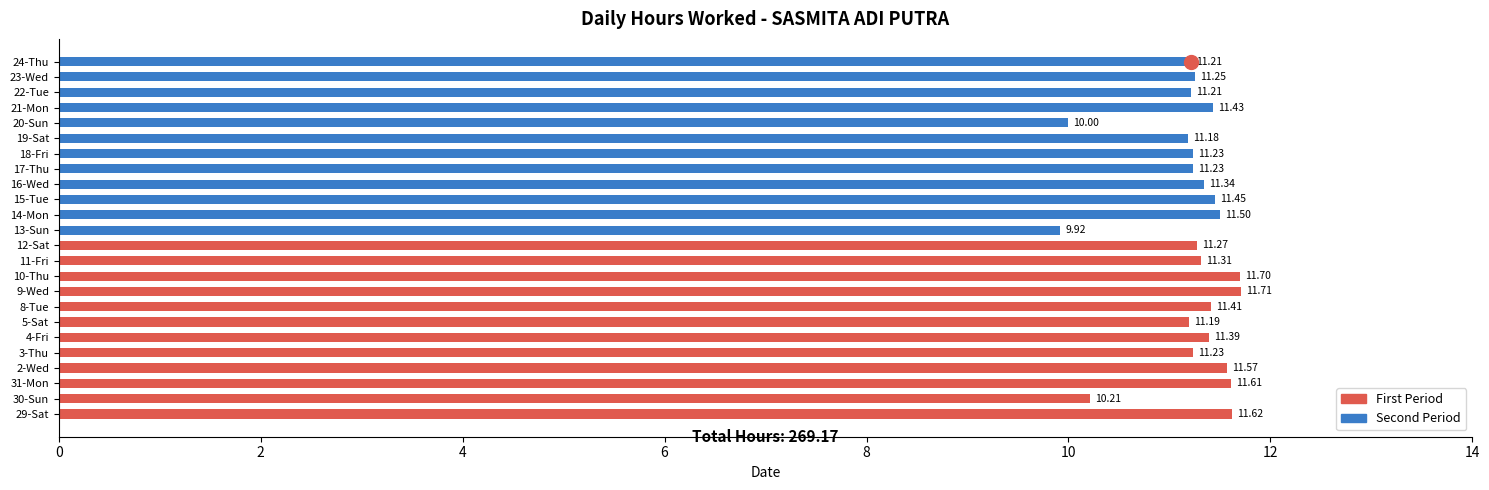

Are the bars horizontal?

Yes